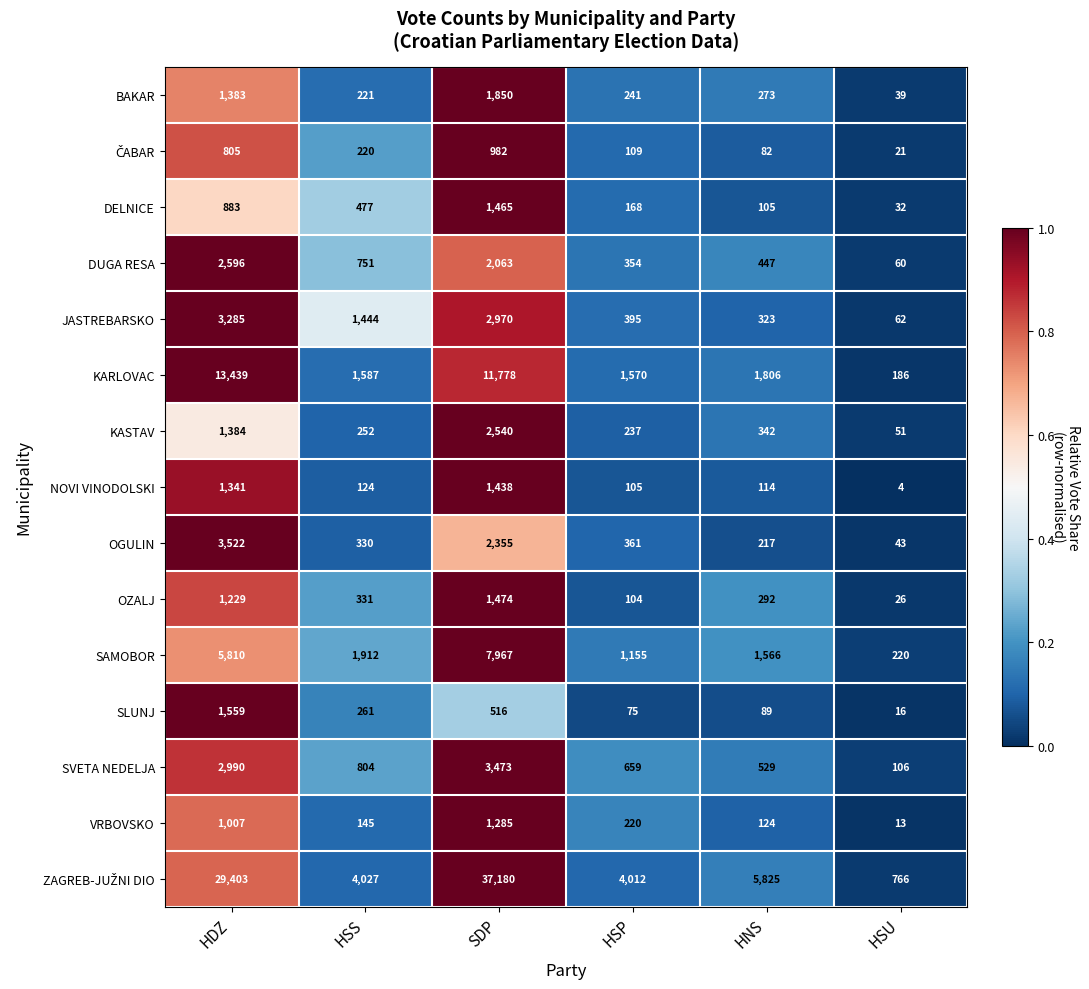

At which label is DUGA RESA closest to 1328?

HSS